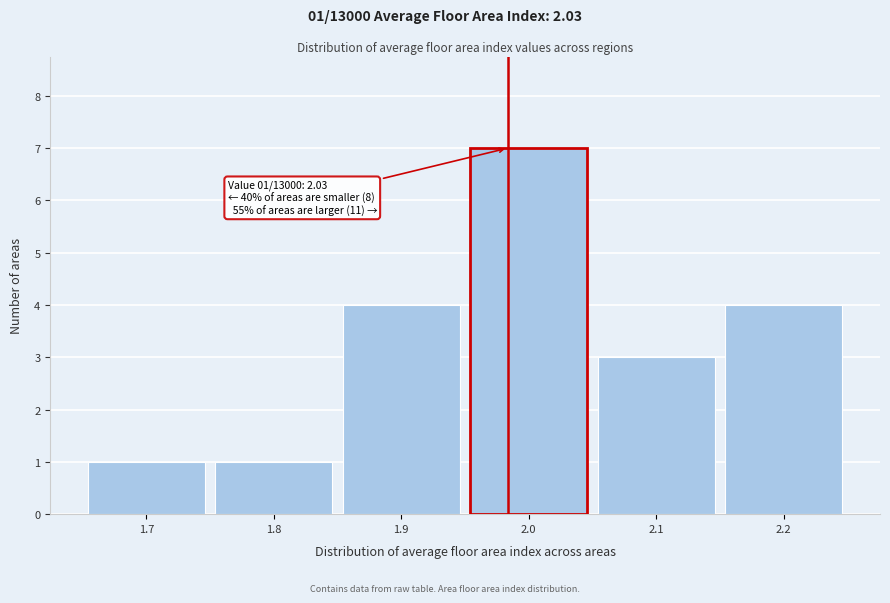

Reading right to left, list all the values displayed in this chart.

4	3	7	4	1	1